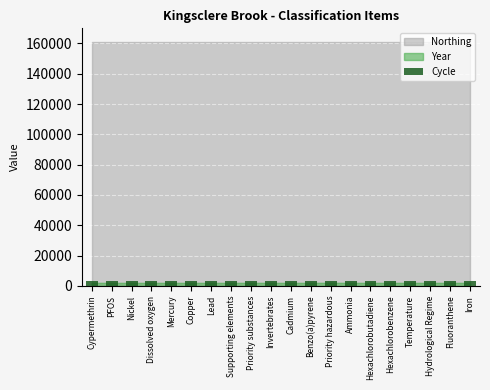

What is the approximate value of Cycle at Copper?

3